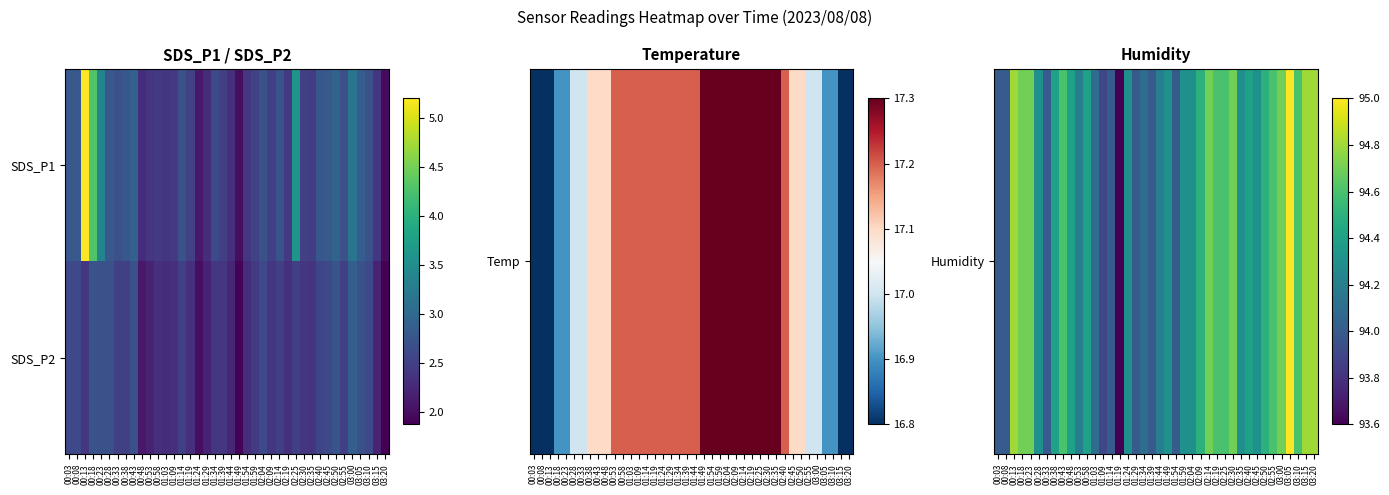

What is the minimum value shown in the chart?

1.9